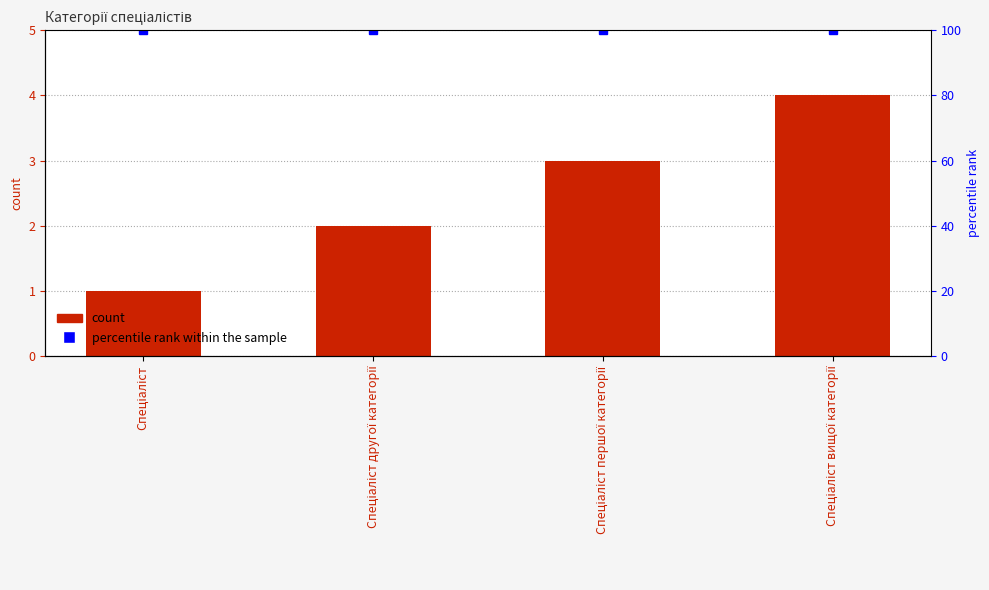

Rank the series by their average value, from lowest to highest.

Ідентифікатор, percentile rank within the sample